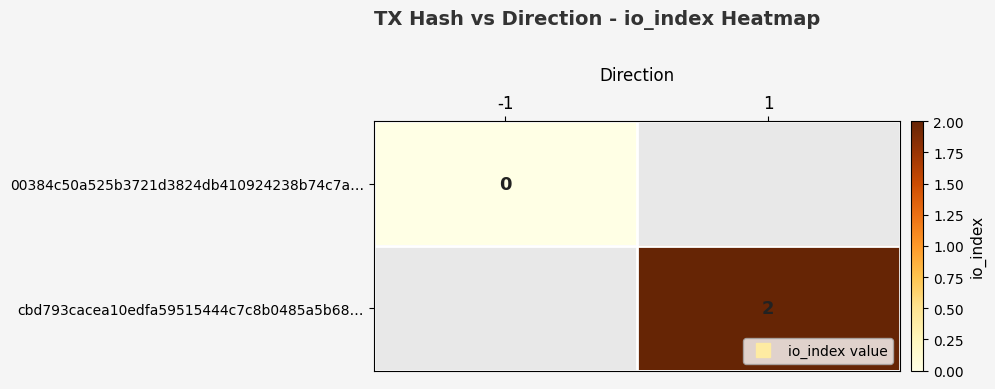

Rank the series by their average value, from lowest to highest.

00384c50a525b3721d3824db410924238b74c7a…, cbd793cacea10edfa59515444c7c8b0485a5b68…